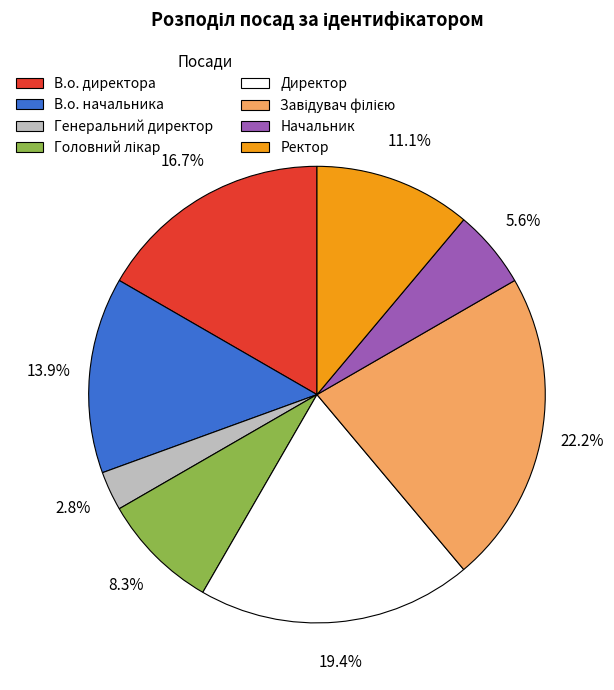

Does Начальник represent more than half of the total?

No